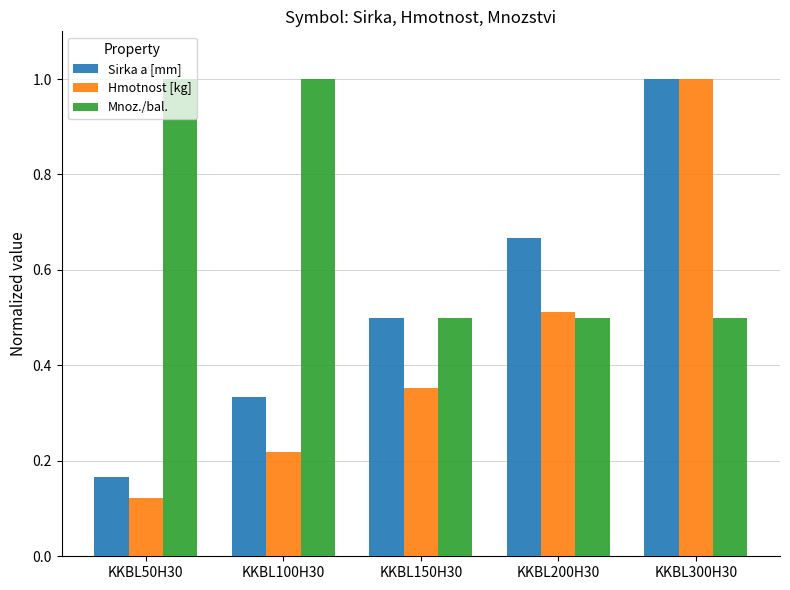

Between KKBL50H30 and KKBL100H30, which series saw the biggest shift?

Sirka a [mm]